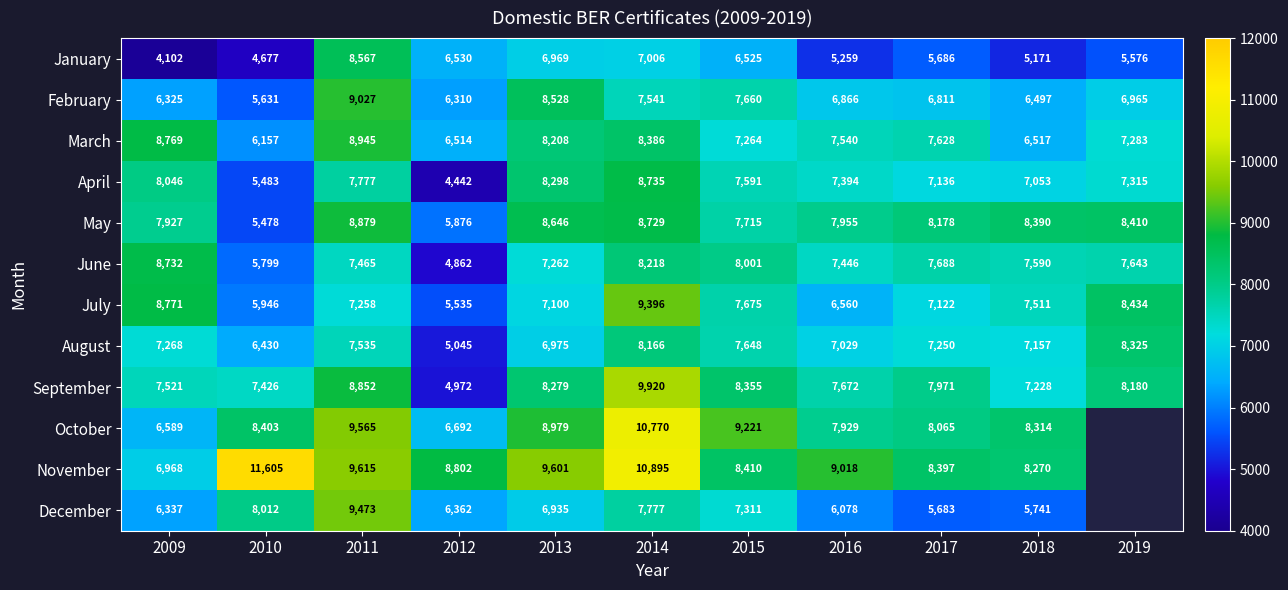

True or false: September has a value of 8852 at 2011.

True